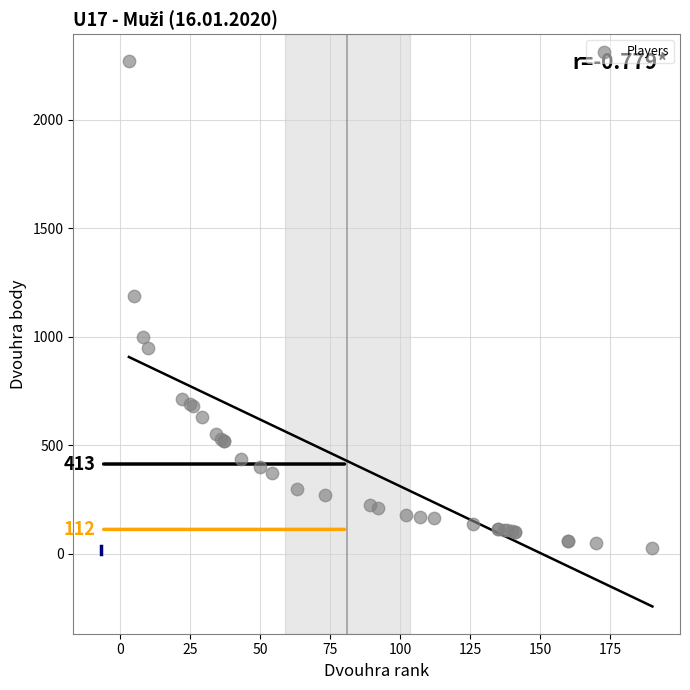

What Y value in the scatter plot is closest to 1147?

1190